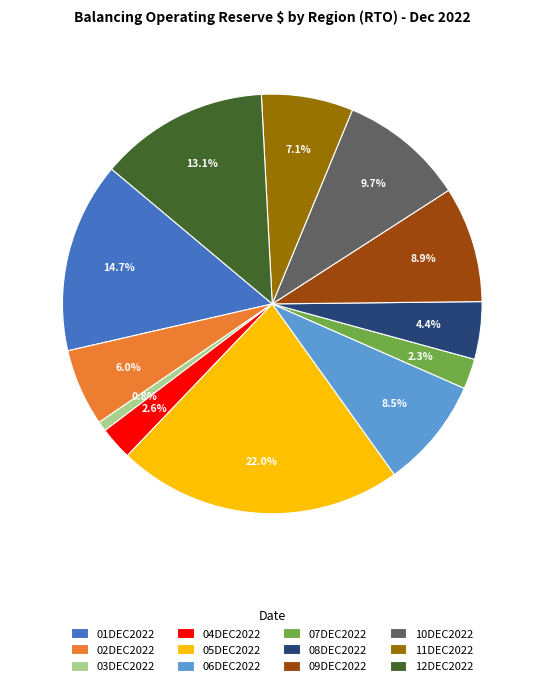

Does any single category account for the majority?

No